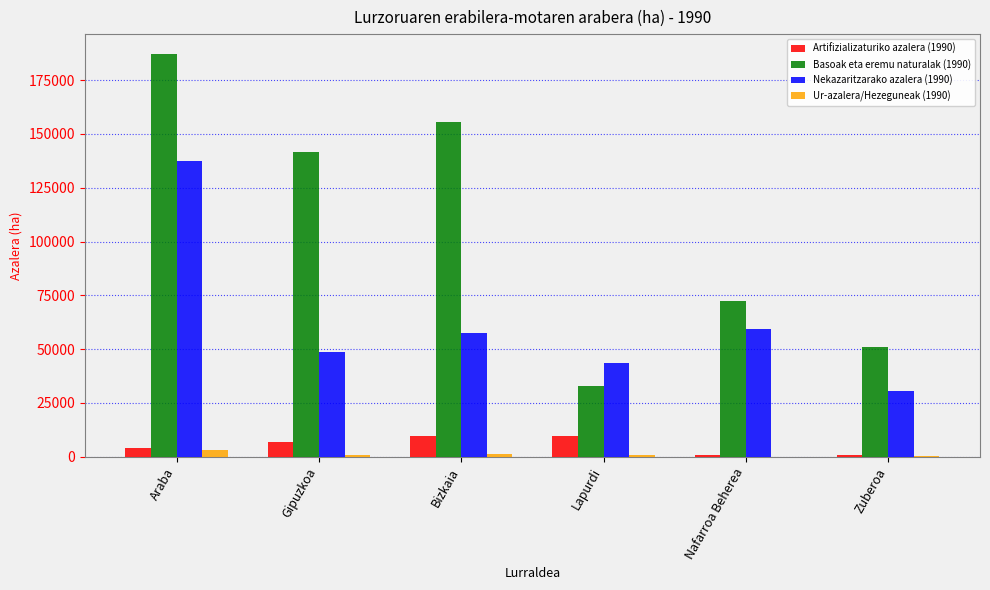

Which series has the largest range (max minus min)?

Basoak eta eremu naturalak (1990)